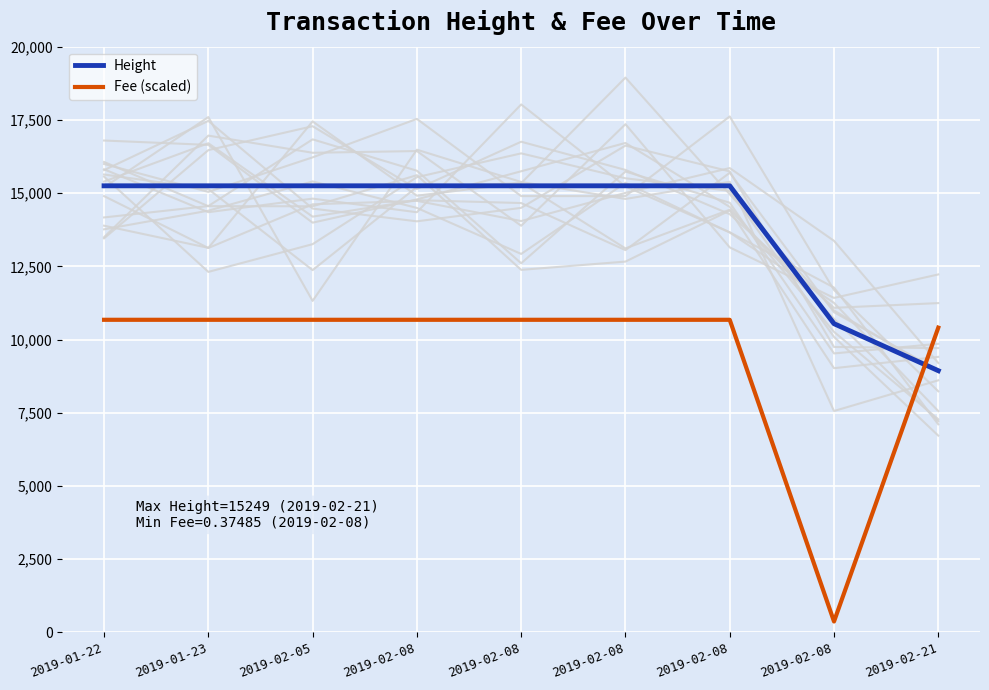

What is the value of the Height point at the 9th from the left?

8937.1